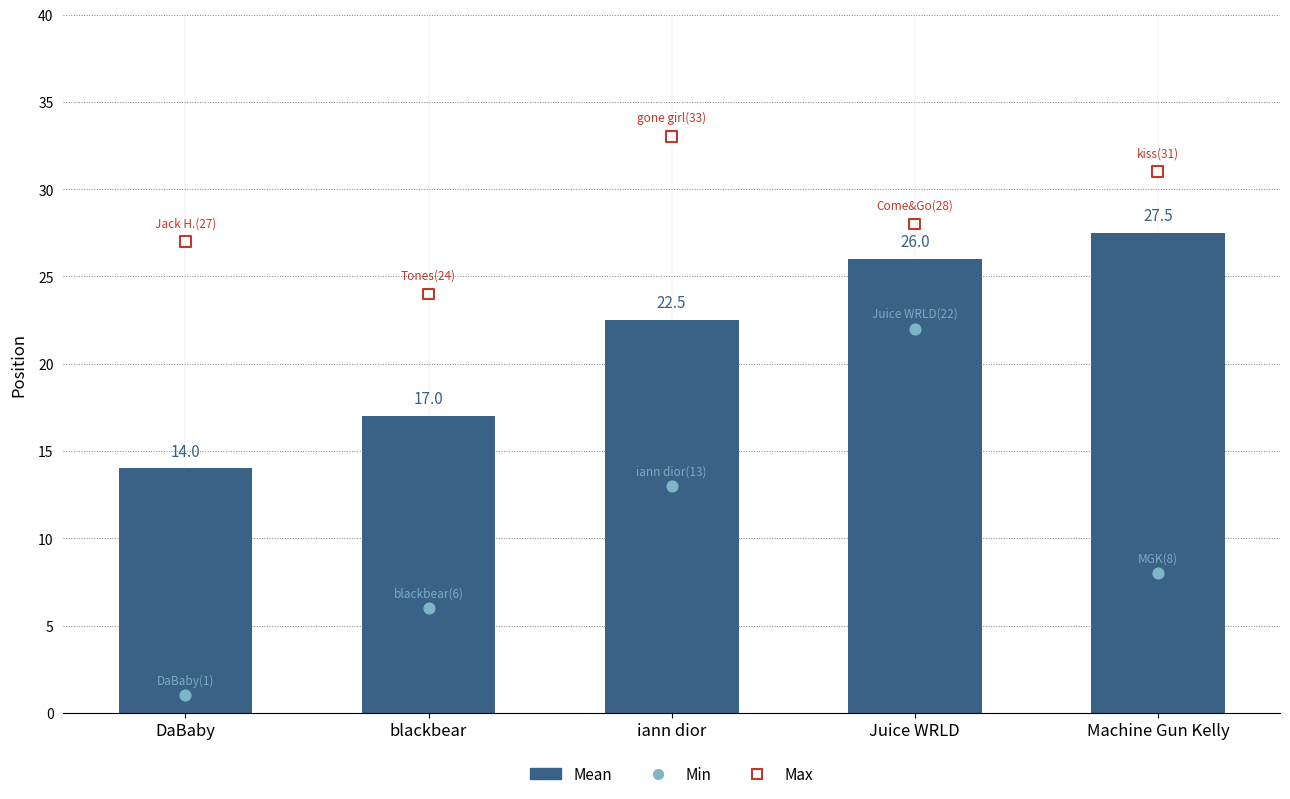

Which series reaches the maximum Y coordinate?

Max